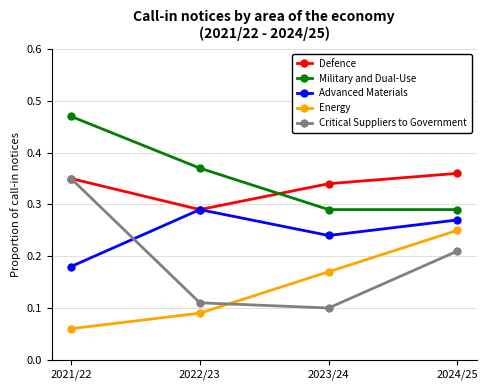

What is the total value across all series at 2021/22?

1.4